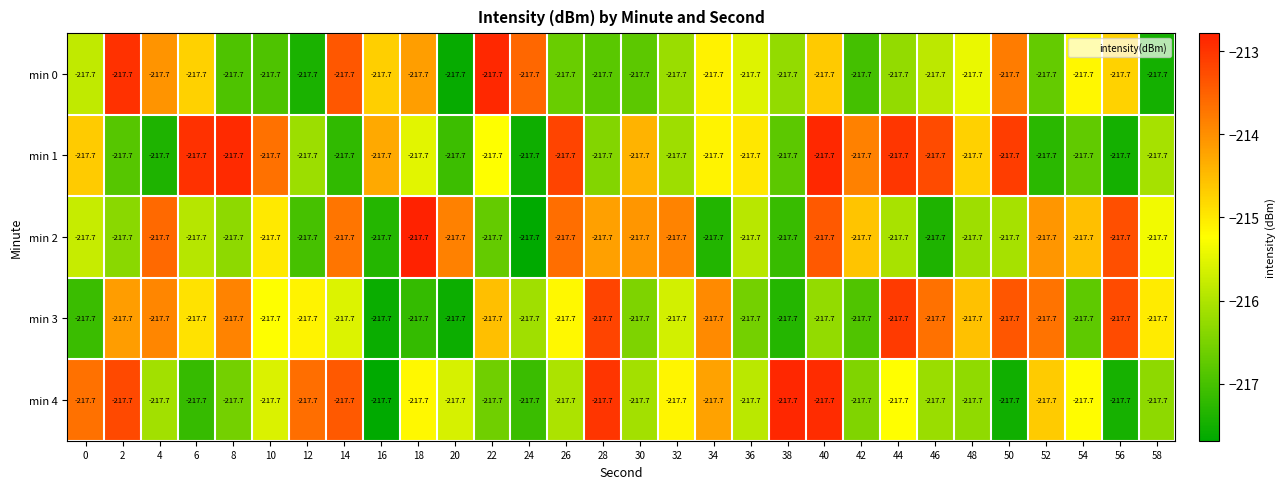

Which category has the highest value across all series?

18